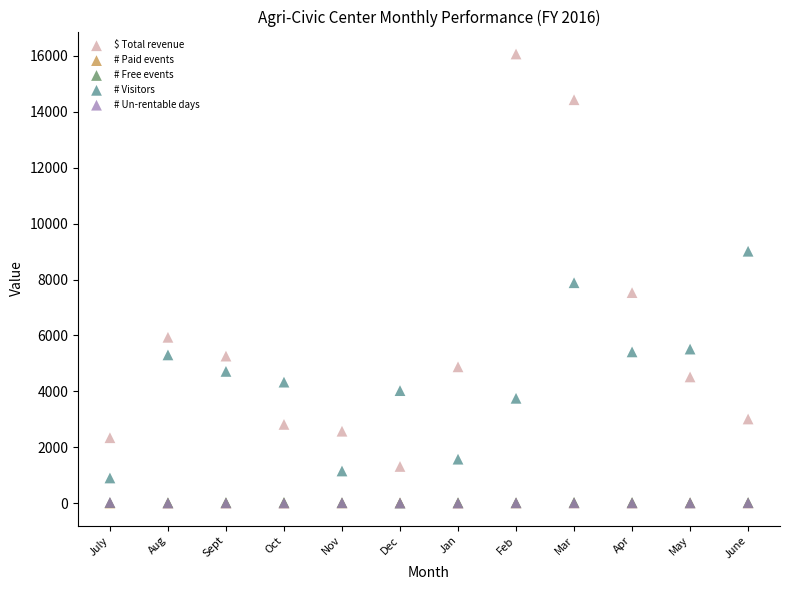

What are all the series names shown in the legend?

$ Total revenue, # Paid events, # Free events, # Visitors, # Un-rentable days